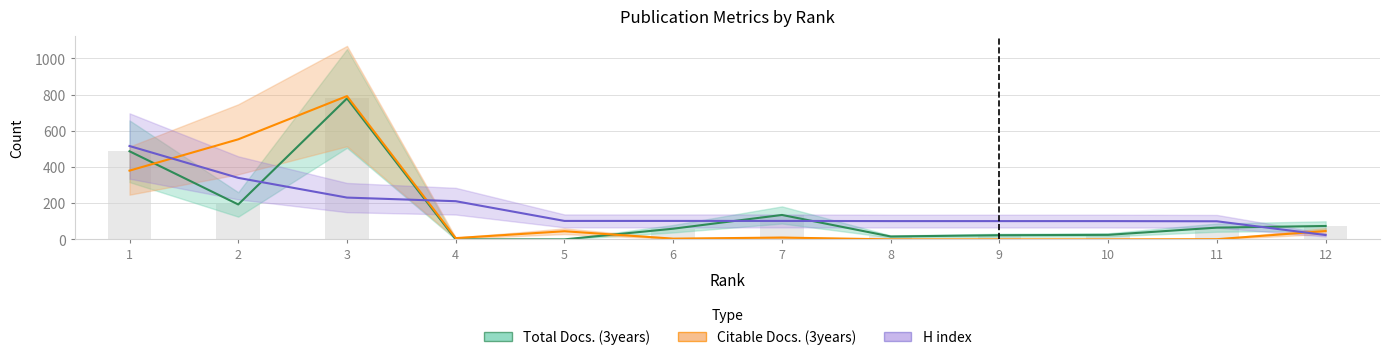

Reading left to right, transcribe all the data shown in this chart.

Total Docs. (3years): 487	193	779	0	0	59	135	16	23	25	65	74
Citable Docs. (3years): 380	553	792	7	45	4	10	0	0	0	1	46
H index: 516	340	231	211	102	102	102	101	101	101	100	24